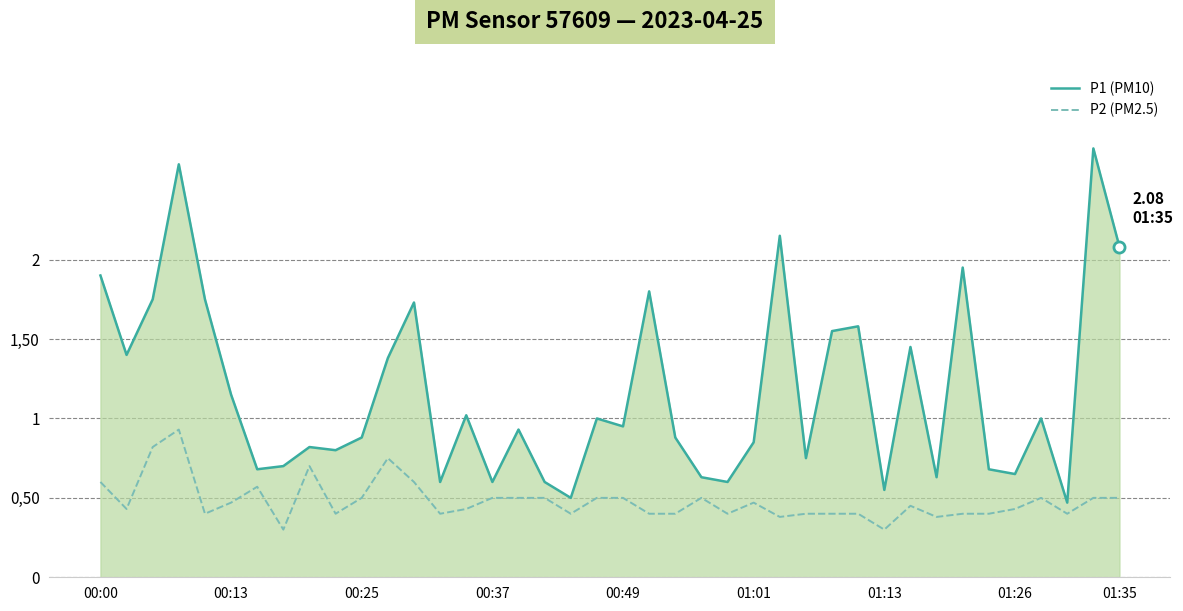

True or false: P1 (PM10) and P2 (PM2.5) intersect in this chart.

False